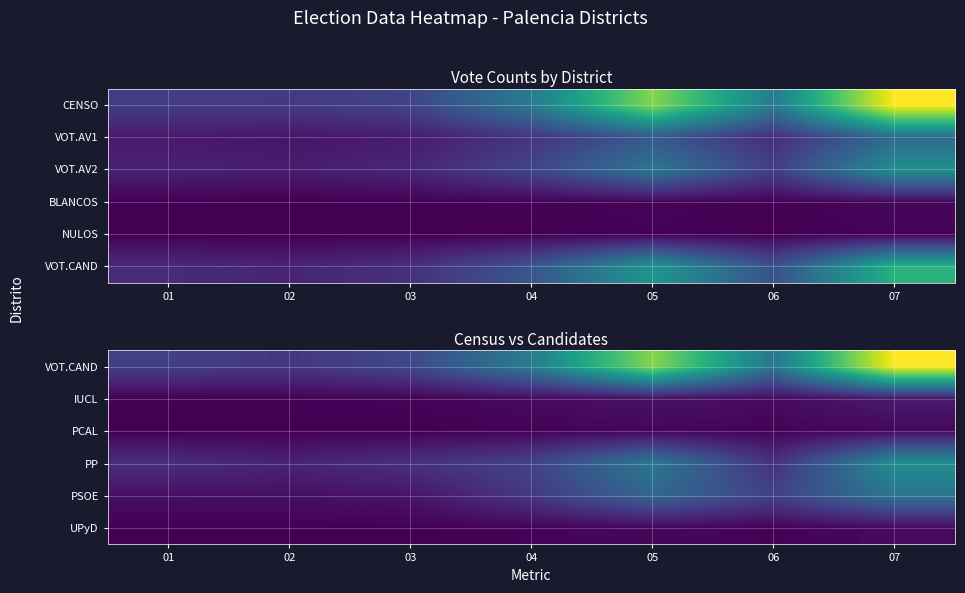

What is the sum of the IUCL values at 01 and 03?

274